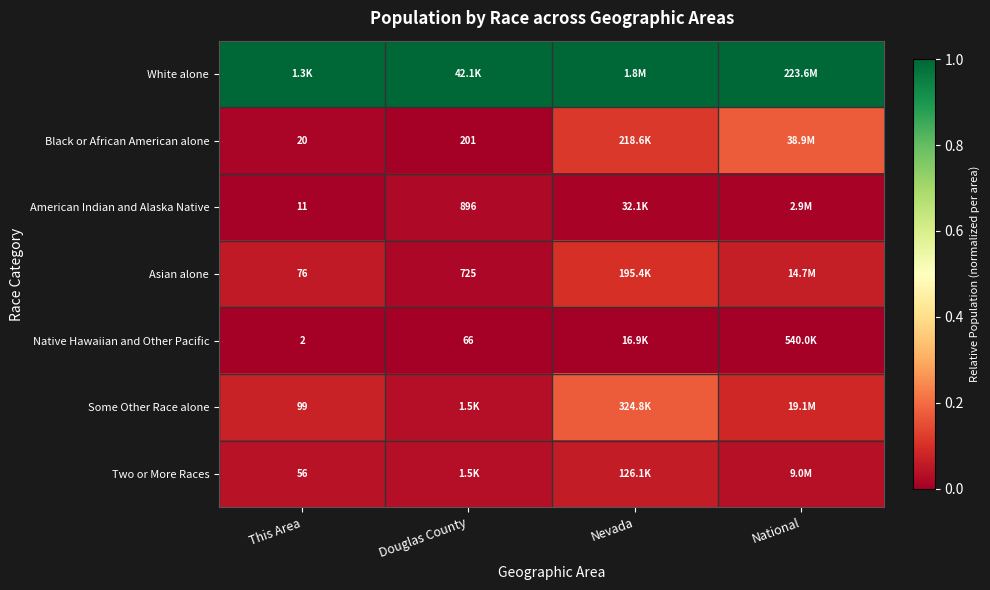

At which category is the sum across all series the highest?

Nevada